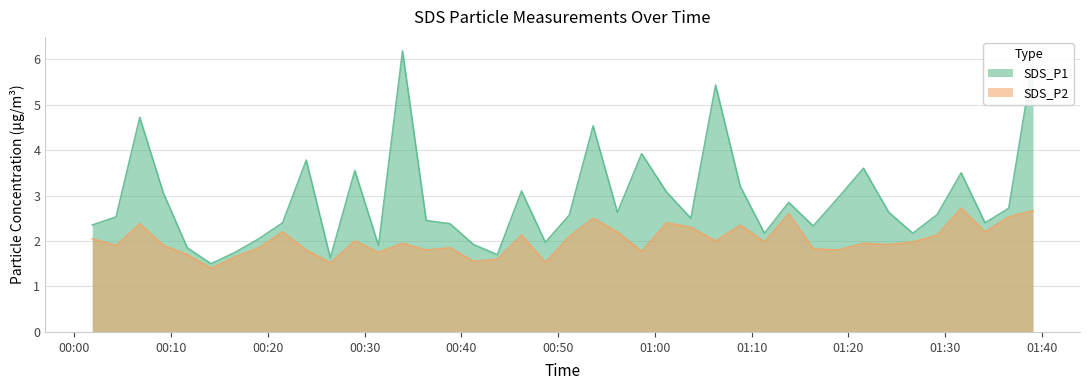

Between 2021/08/04 00:56:08 and 2021/08/04 01:24:11, which series saw the biggest shift?

SDS_P2